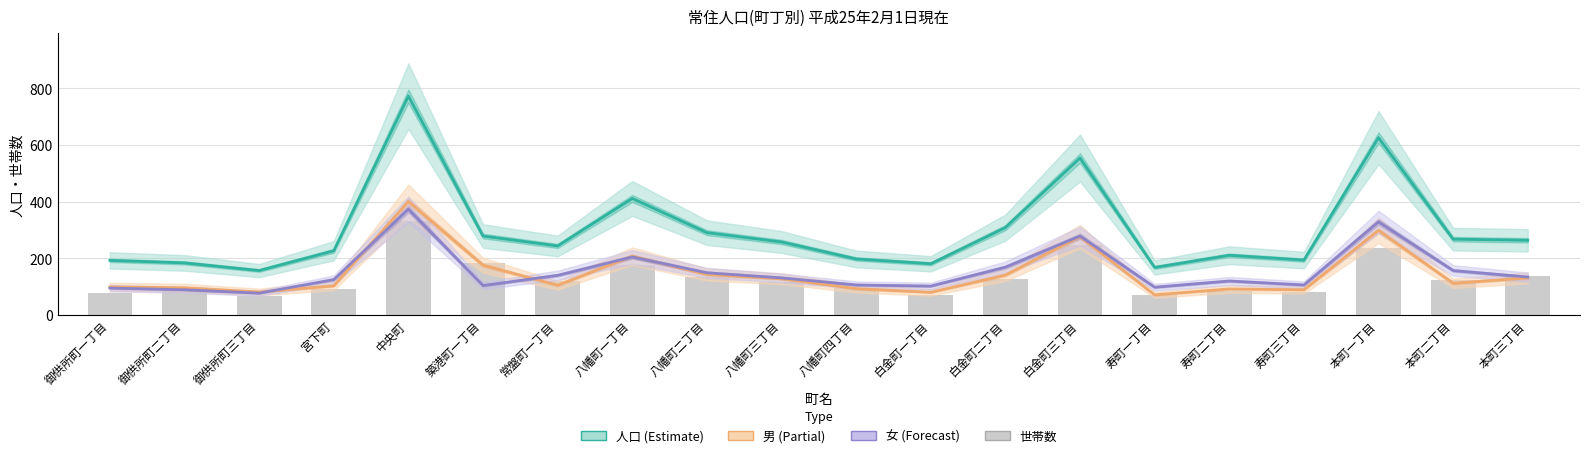

Reading left to right, transcribe all the data shown in this chart.

人口: 192	183	156	226	773	278	243	411	290	257	197	180	308	554	167	210	193	626	267	263
男: 98	95	80	102	400	175	104	207	142	127	92	79	140	276	70	91	88	298	111	130
女: 94	88	76	124	373	103	139	204	148	130	105	101	168	278	97	119	105	328	156	133
世帯数: 77	85	67	91	331	182	119	175	132	116	94	70	126	247	71	85	81	236	124	135